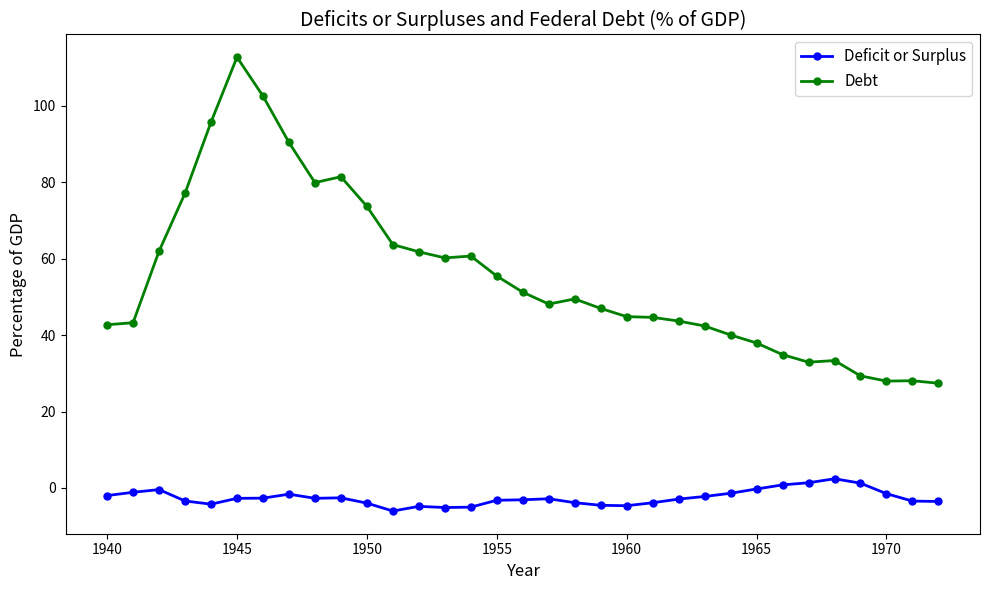

Which series has the largest total across all categories?

Debt